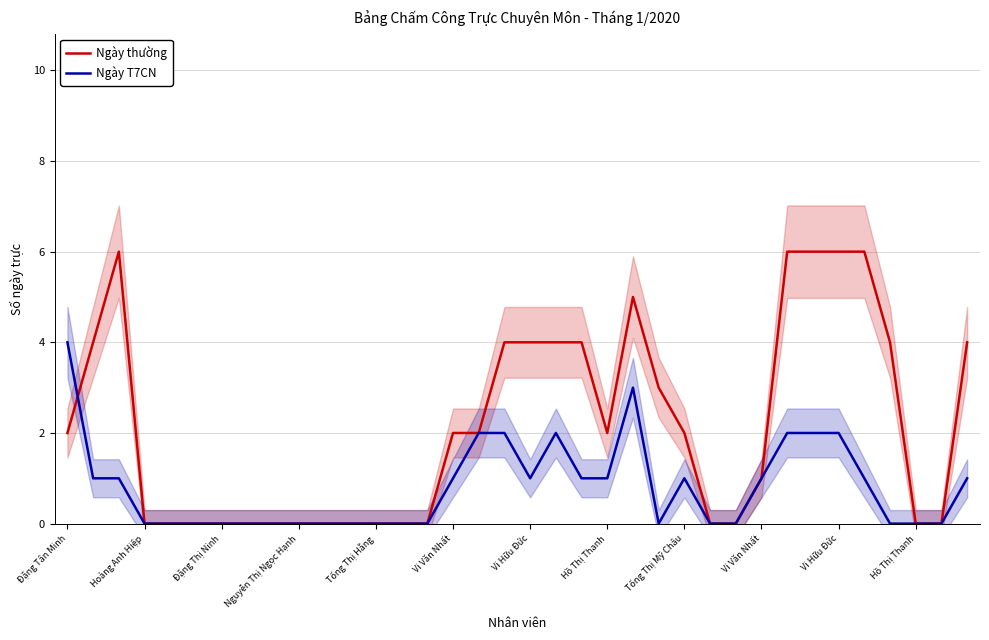

Which series has the largest total across all categories?

Ngày thường